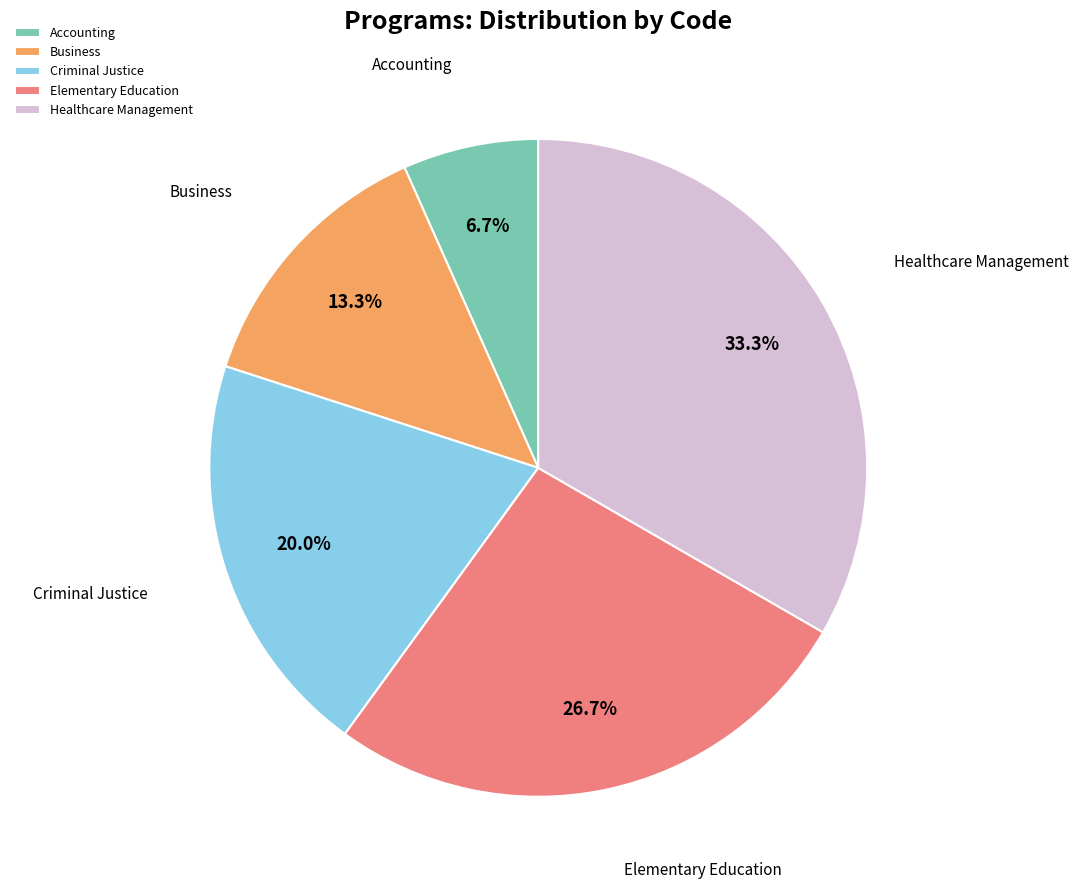

To the nearest percent, what is the combined percentage of Accounting and Criminal Justice?

27%